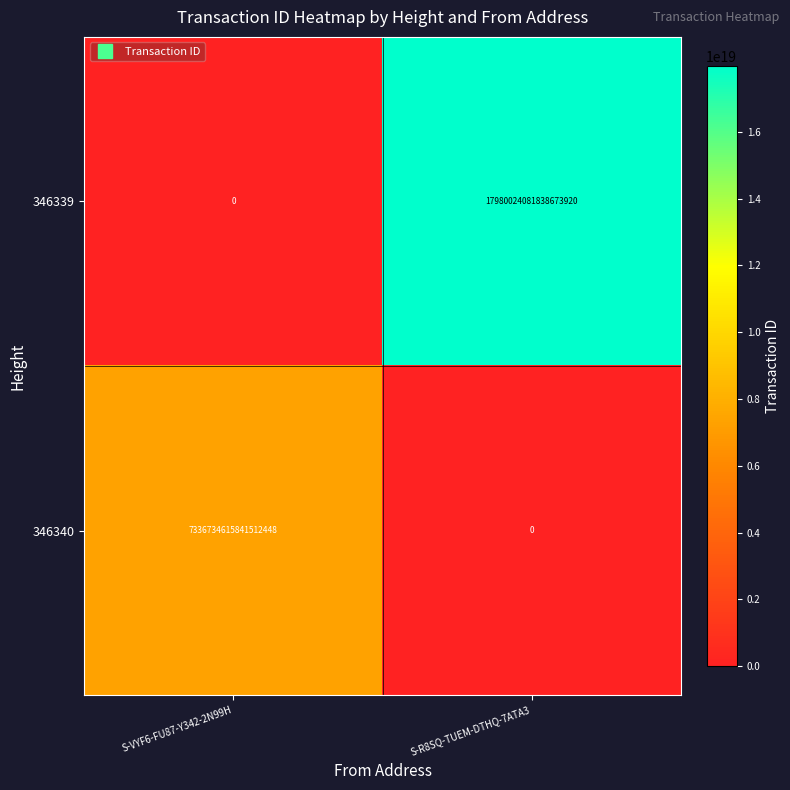

Is it true that 346339 equals 26577144965433995264 at S-R8SQ-TUEM-DTHQ-7ATA3?

False